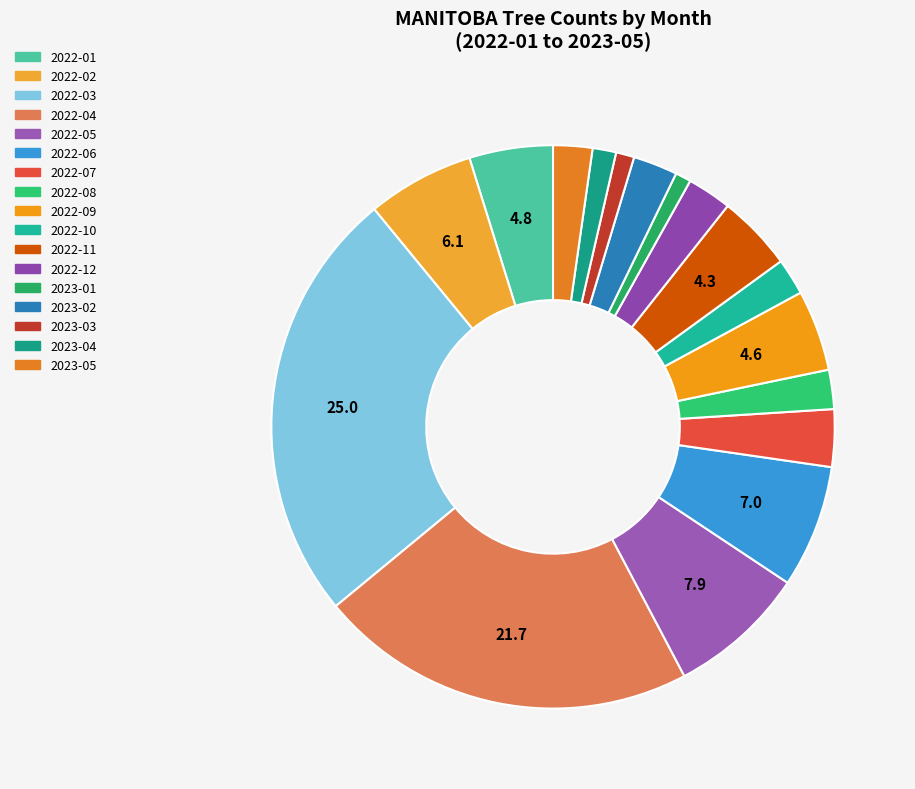

True or false: 2023-02 accounts for 17% of the total.

False